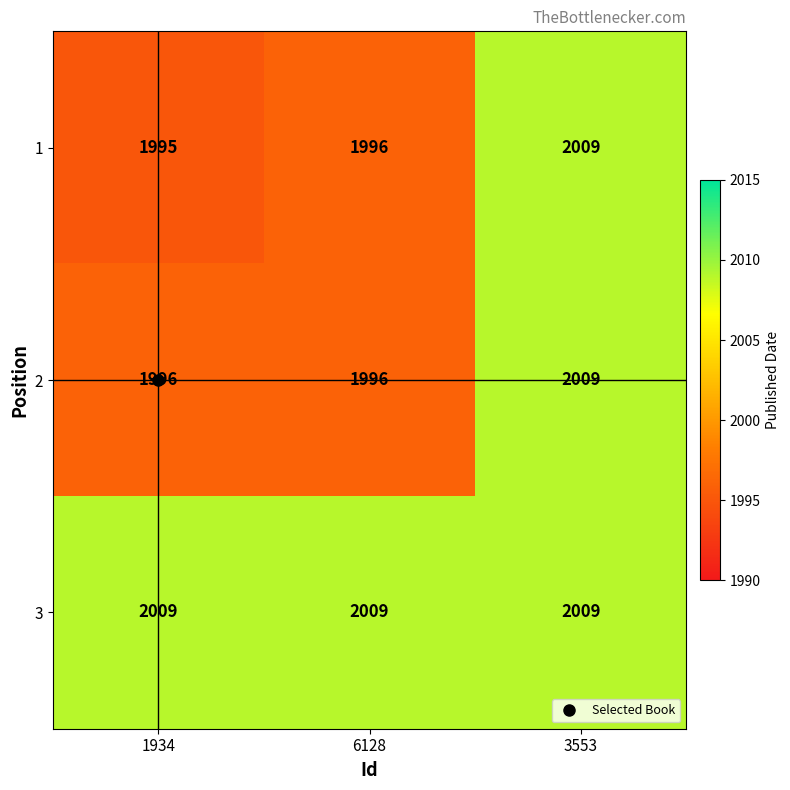

Which series has the largest range (max minus min)?

1